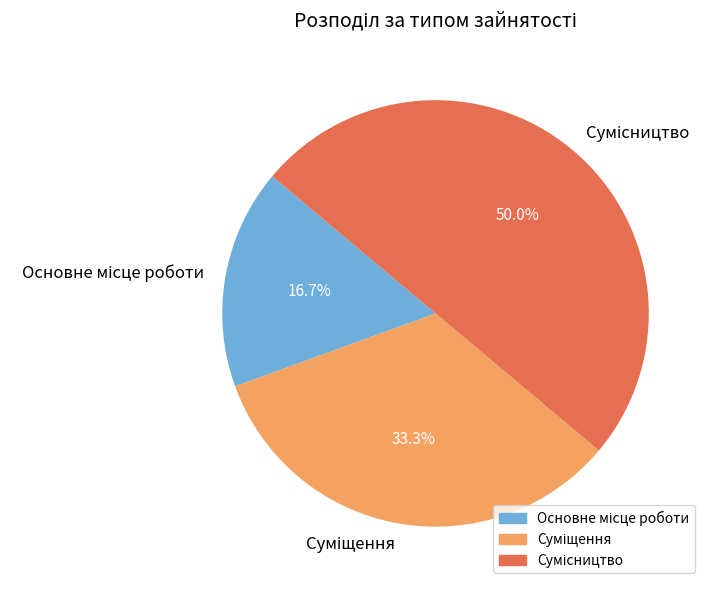

How many segments does this pie chart have?

3